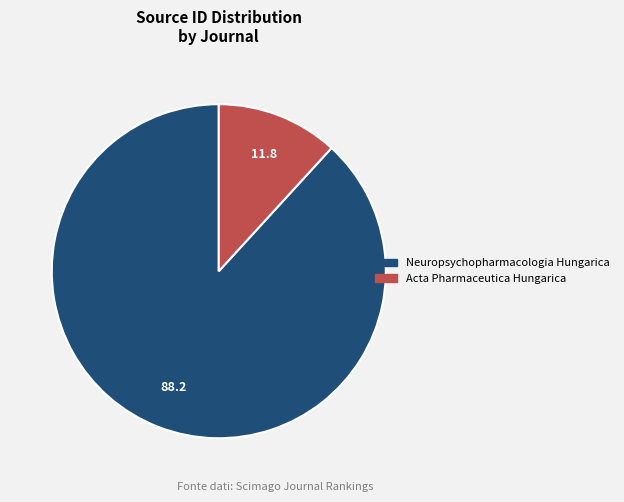

How many segments does this pie chart have?

2